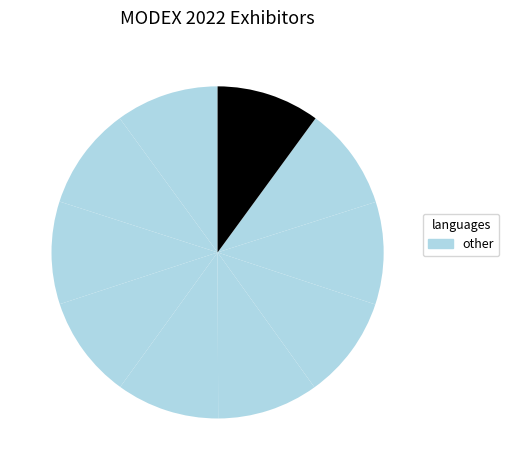

How many segments does this pie chart have?

10